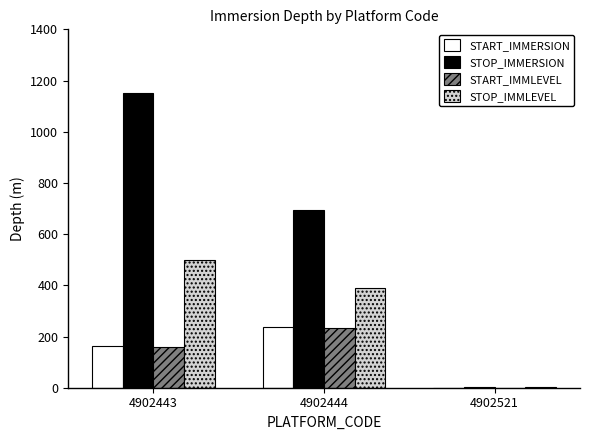

What value does the STOP_IMMLEVEL series have at 4902444?

390.7